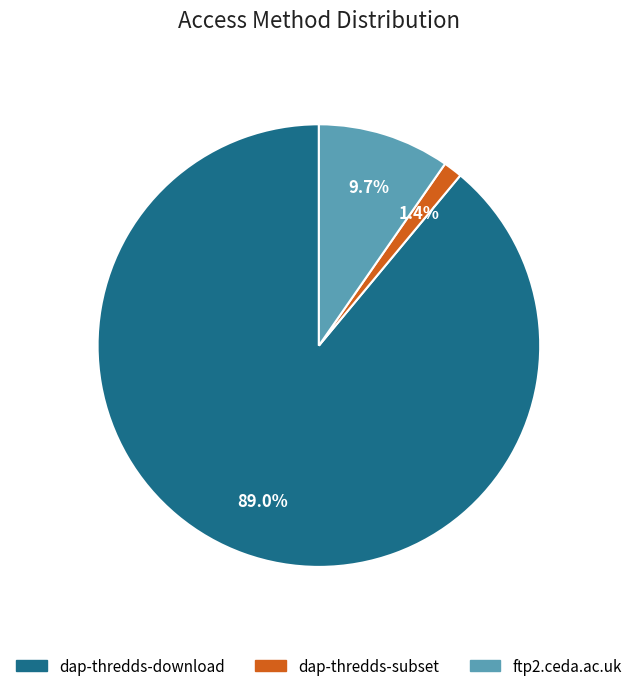

To the nearest percent, what percentage of the pie is dap-thredds-download?

89%